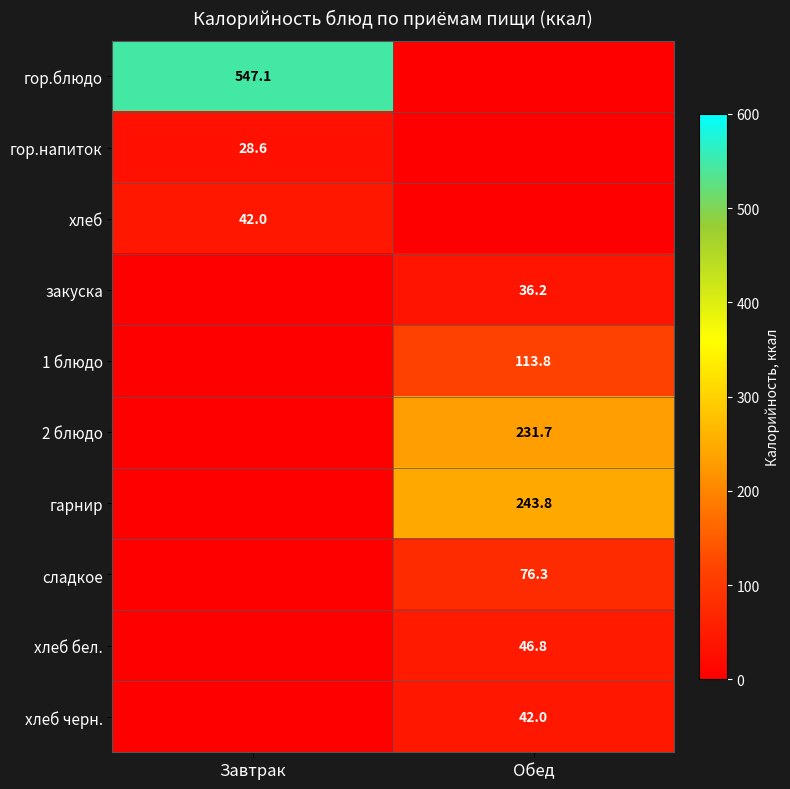

The value of хлеб черн. at Обед is 42.0. True or false?

True